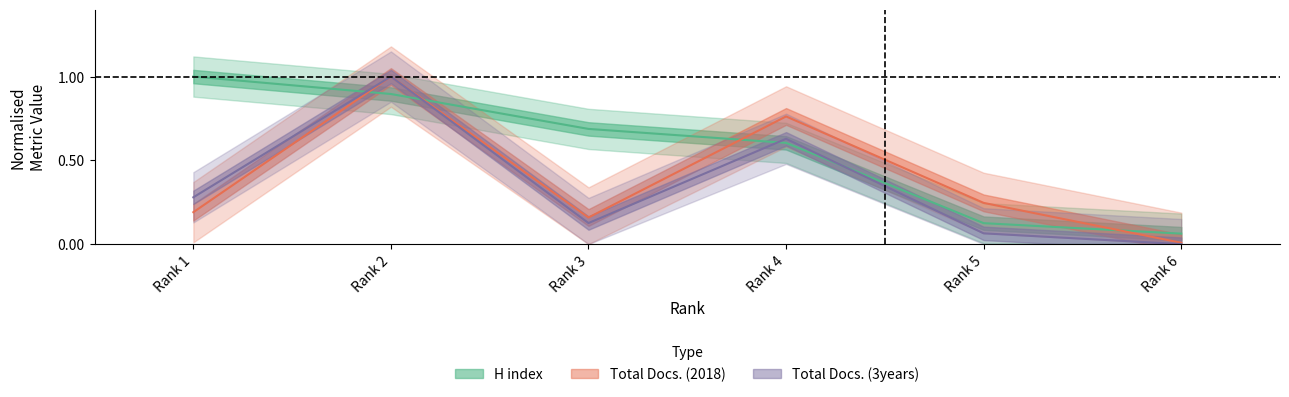

What is the value of the Total Docs. (3years) point at the 3rd from the left?

0.1